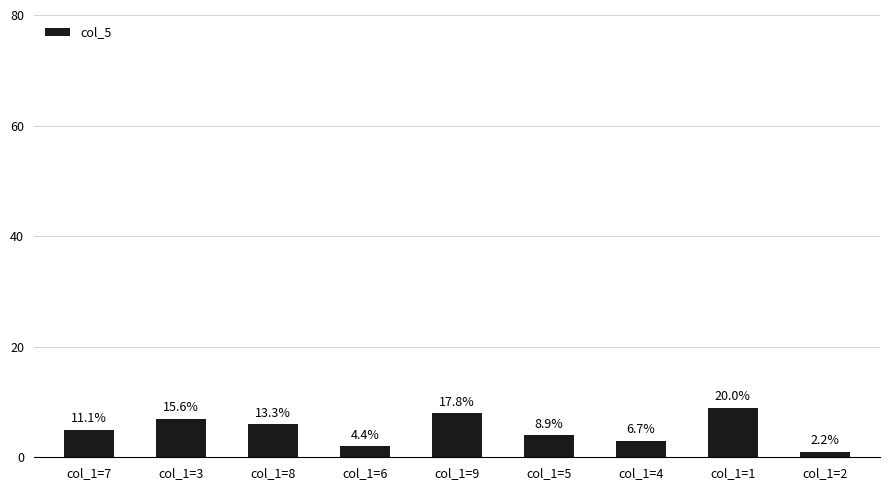

How many bars are there in total?

9